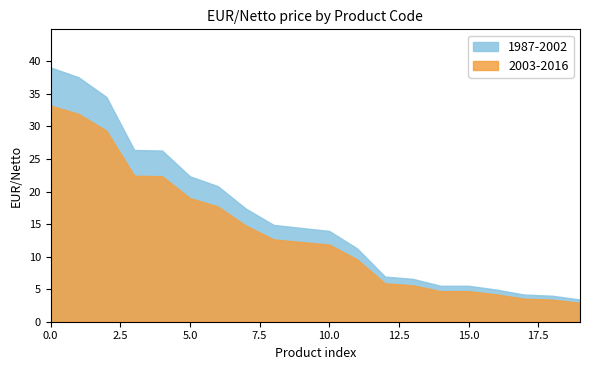

What is the highest value of the 2003-2016 series?

33.2